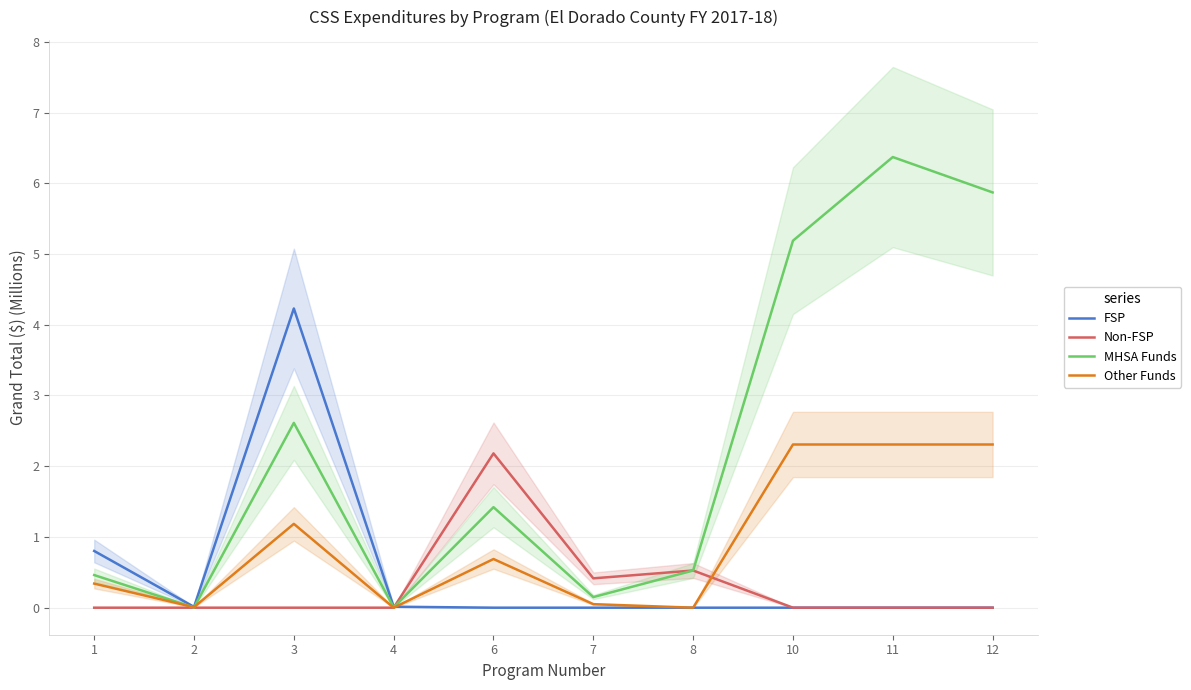

Is this an area chart (filled region under the line)?

No